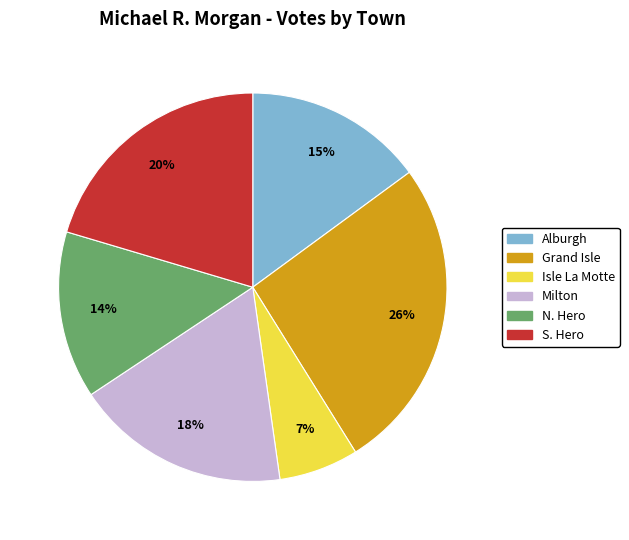

The Alburgh slice represents 15% of the pie. True or false?

True